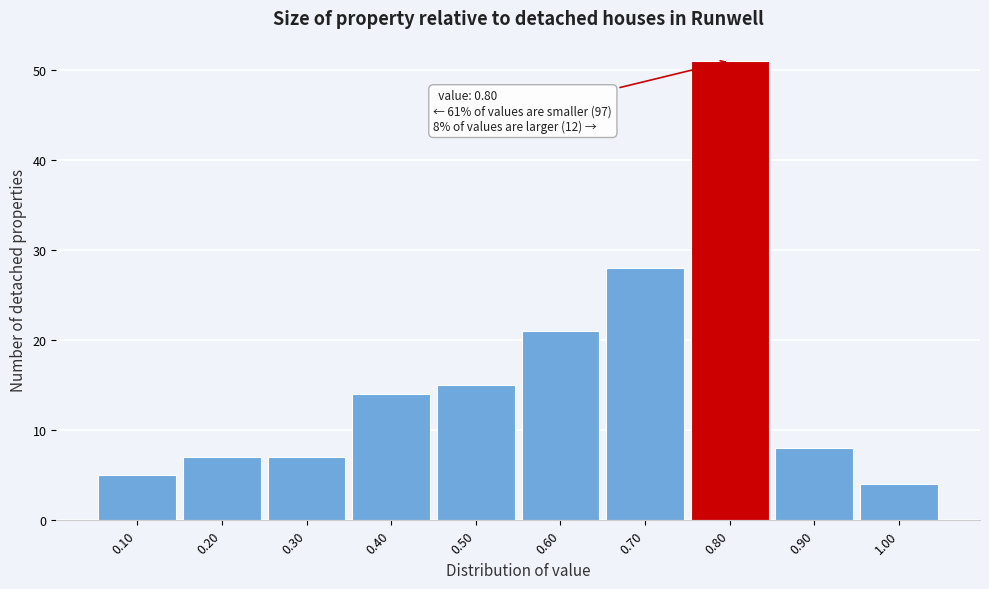

Which range on the x-axis has the tallest bar?

0.75 to 0.85